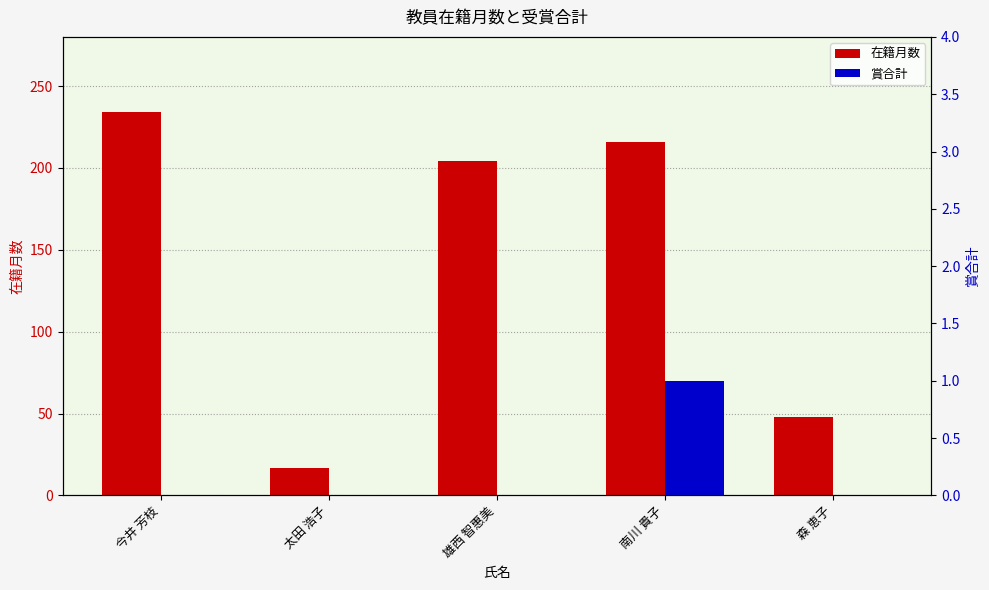

Which series has the largest total across all categories?

在籍月数